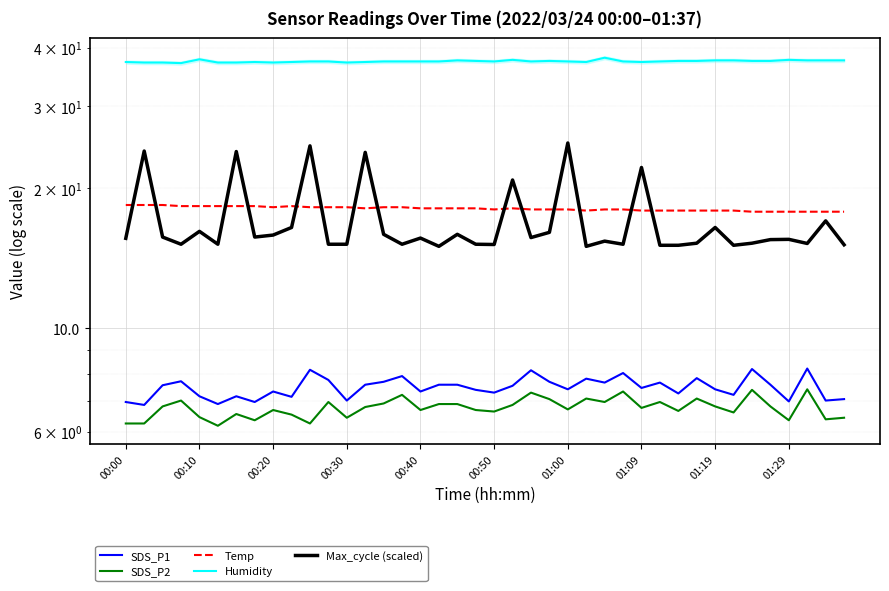

Which series has the largest range (max minus min)?

Max_cycle (scaled)